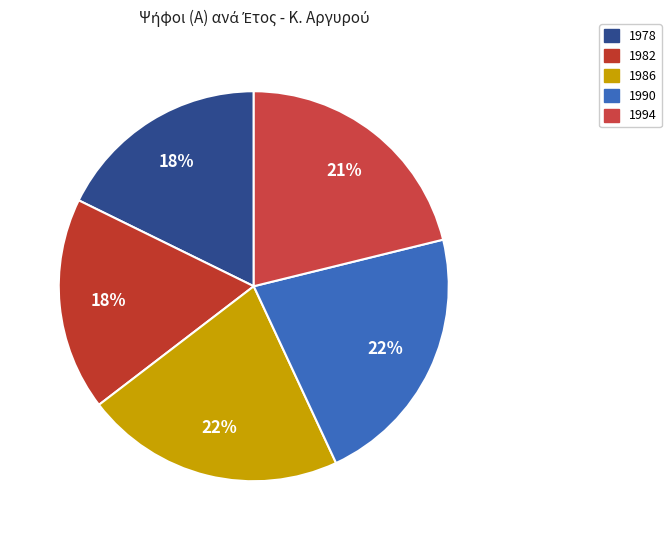

True or false: 1986 accounts for 27% of the total.

False